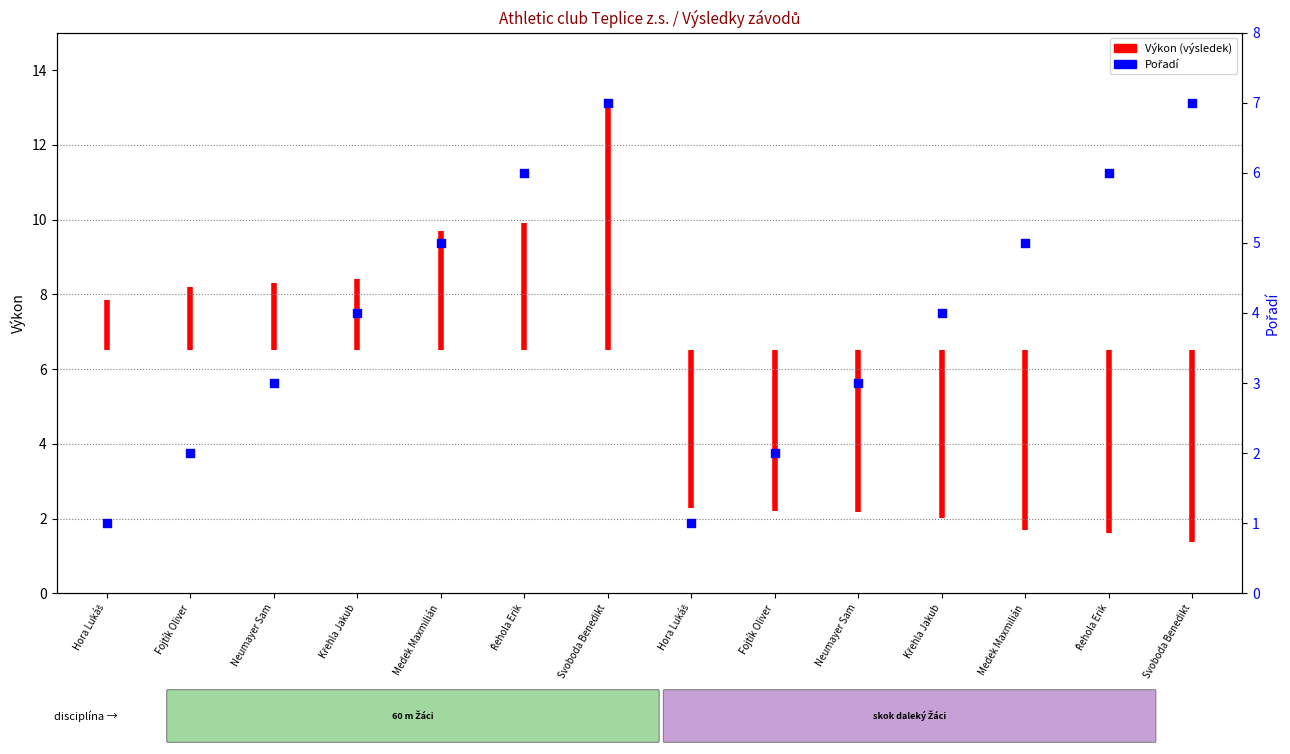

What is the change in value from Fojtík Oliver to Hora Lukáš?

-1